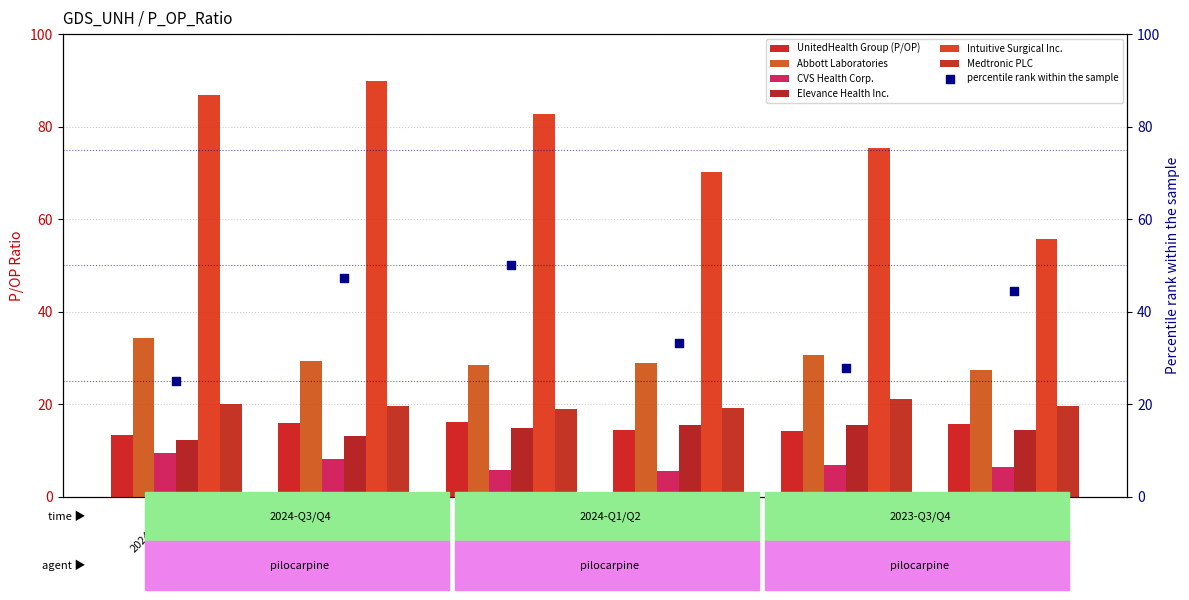

Which series has the largest total across all categories?

Intuitive Surgical Inc.